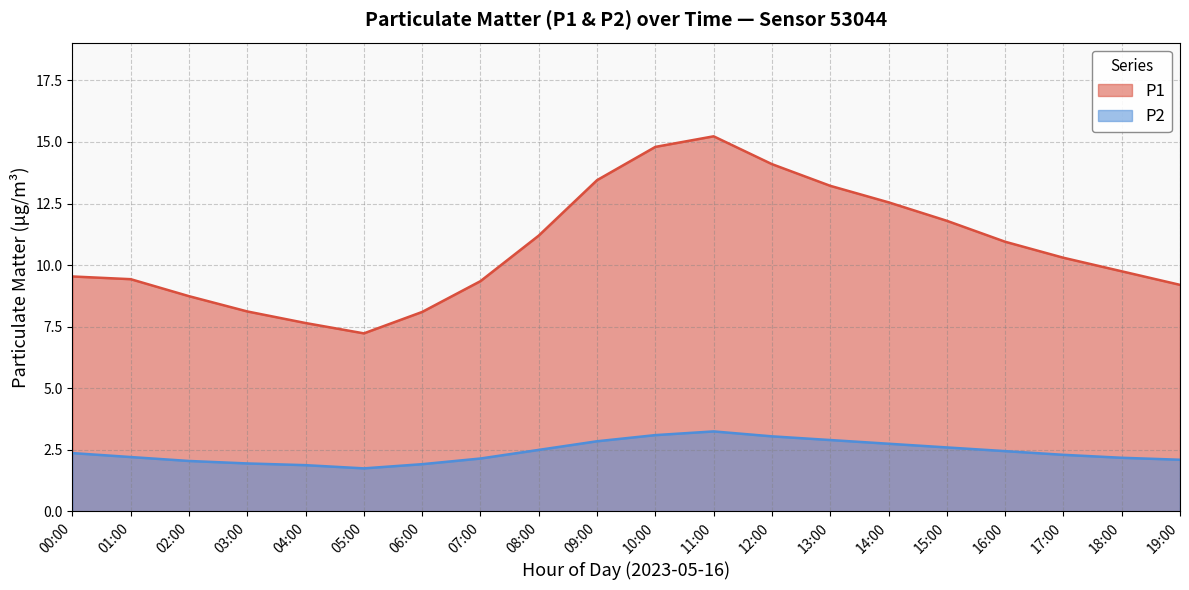

Between 13:00 and 11:00, which is larger?

11:00